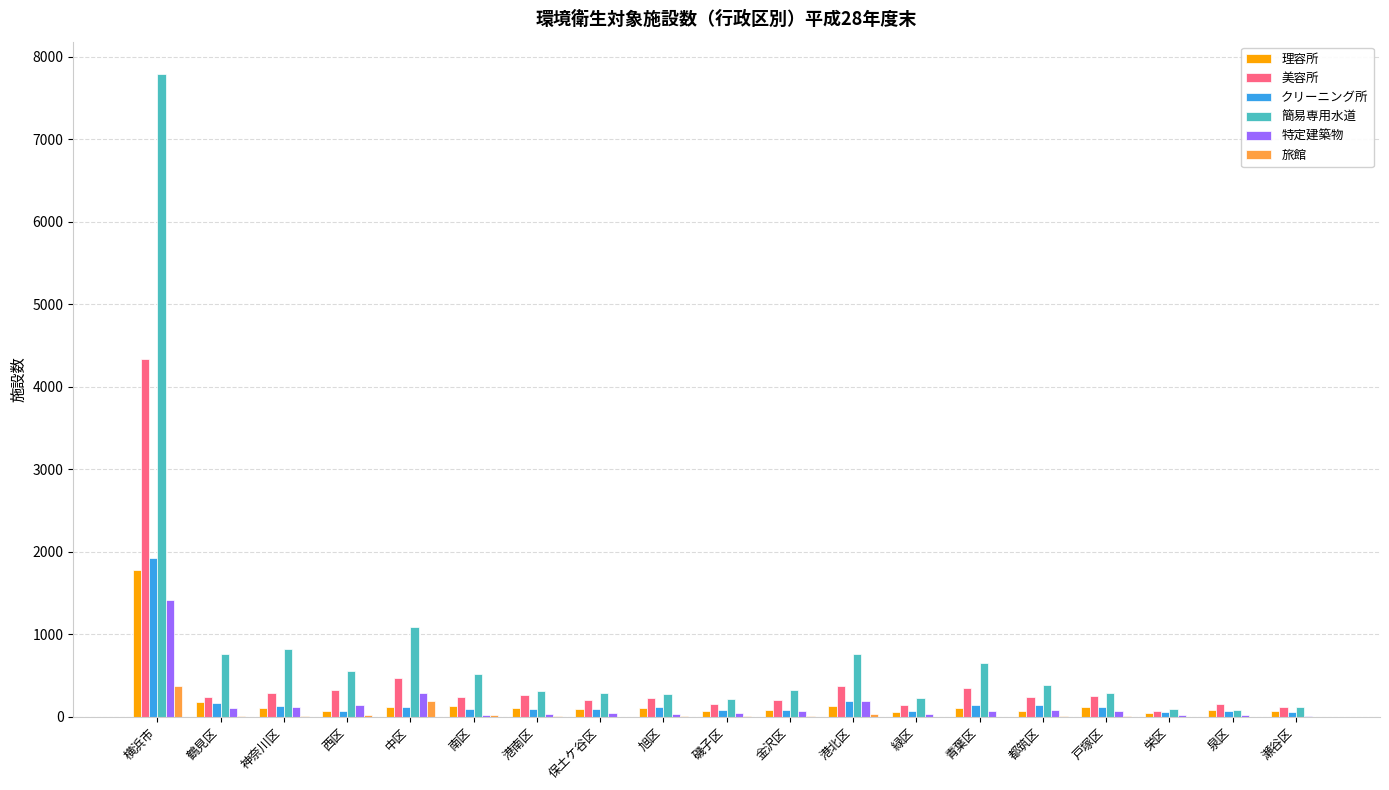

The value of 旅館 at 青葉区 is 3. True or false?

True